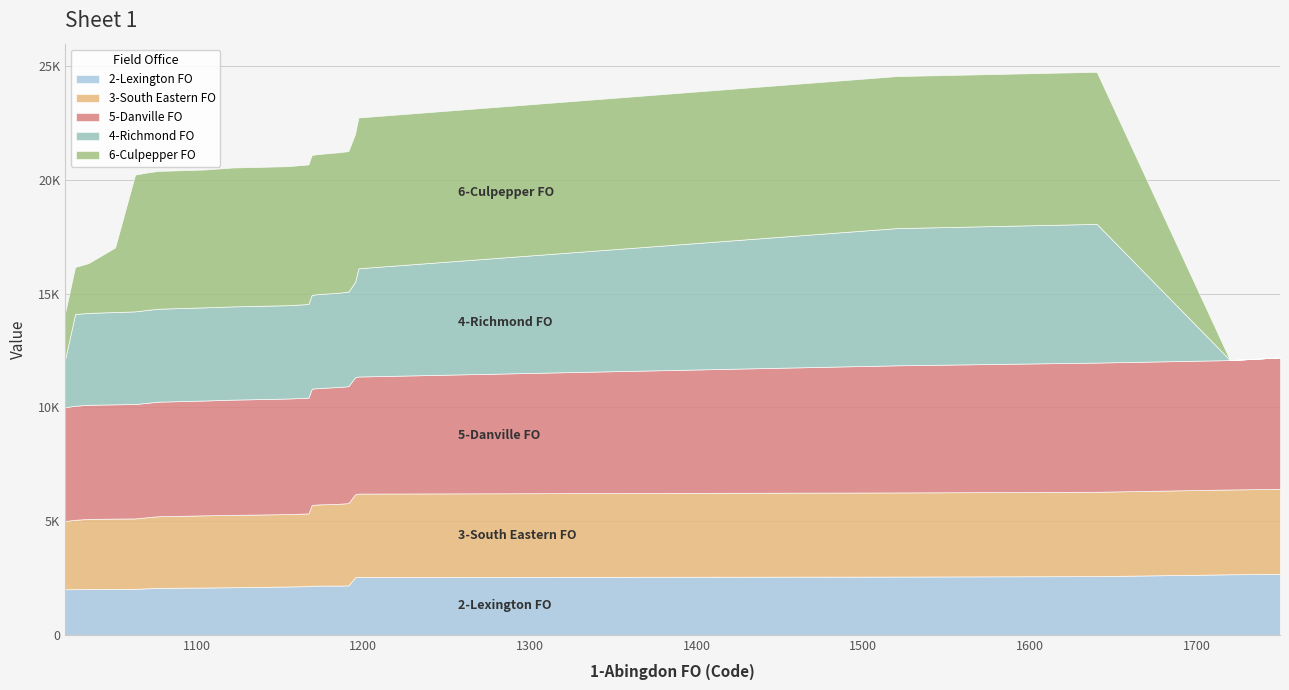

What is the maximum value for 2-Lexington FO?

2678